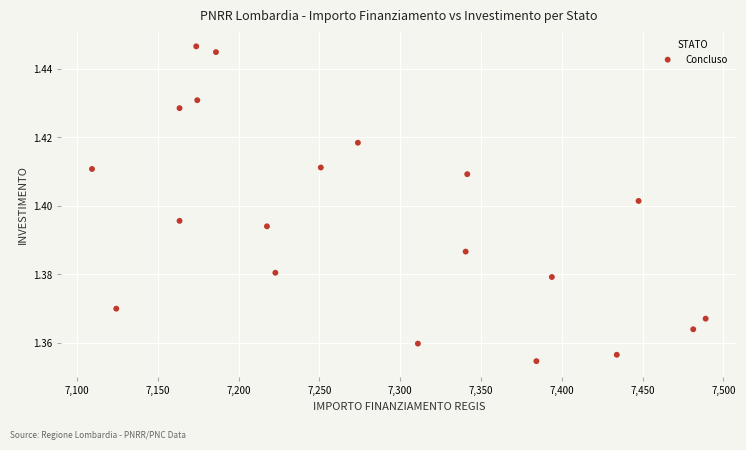

What is the range of X values (max minus min)?

379.7